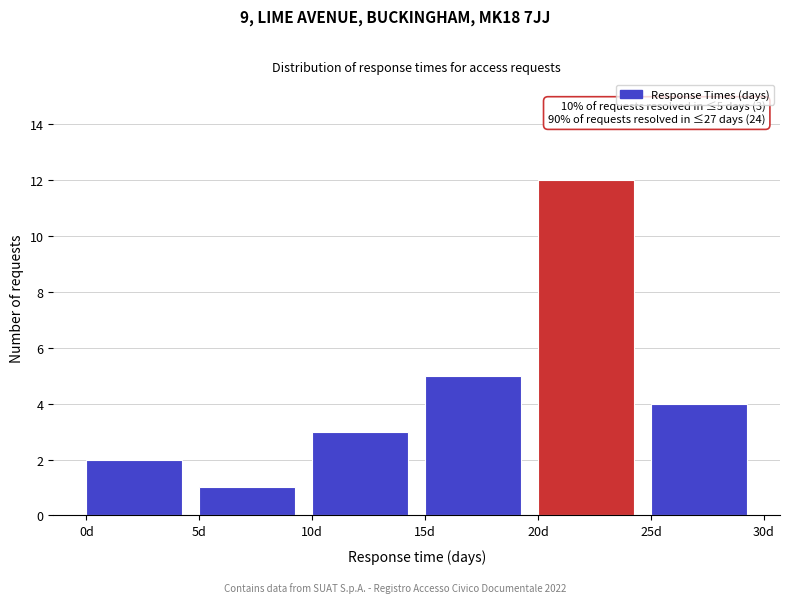

Which range on the x-axis has the tallest bar?

20 to 25